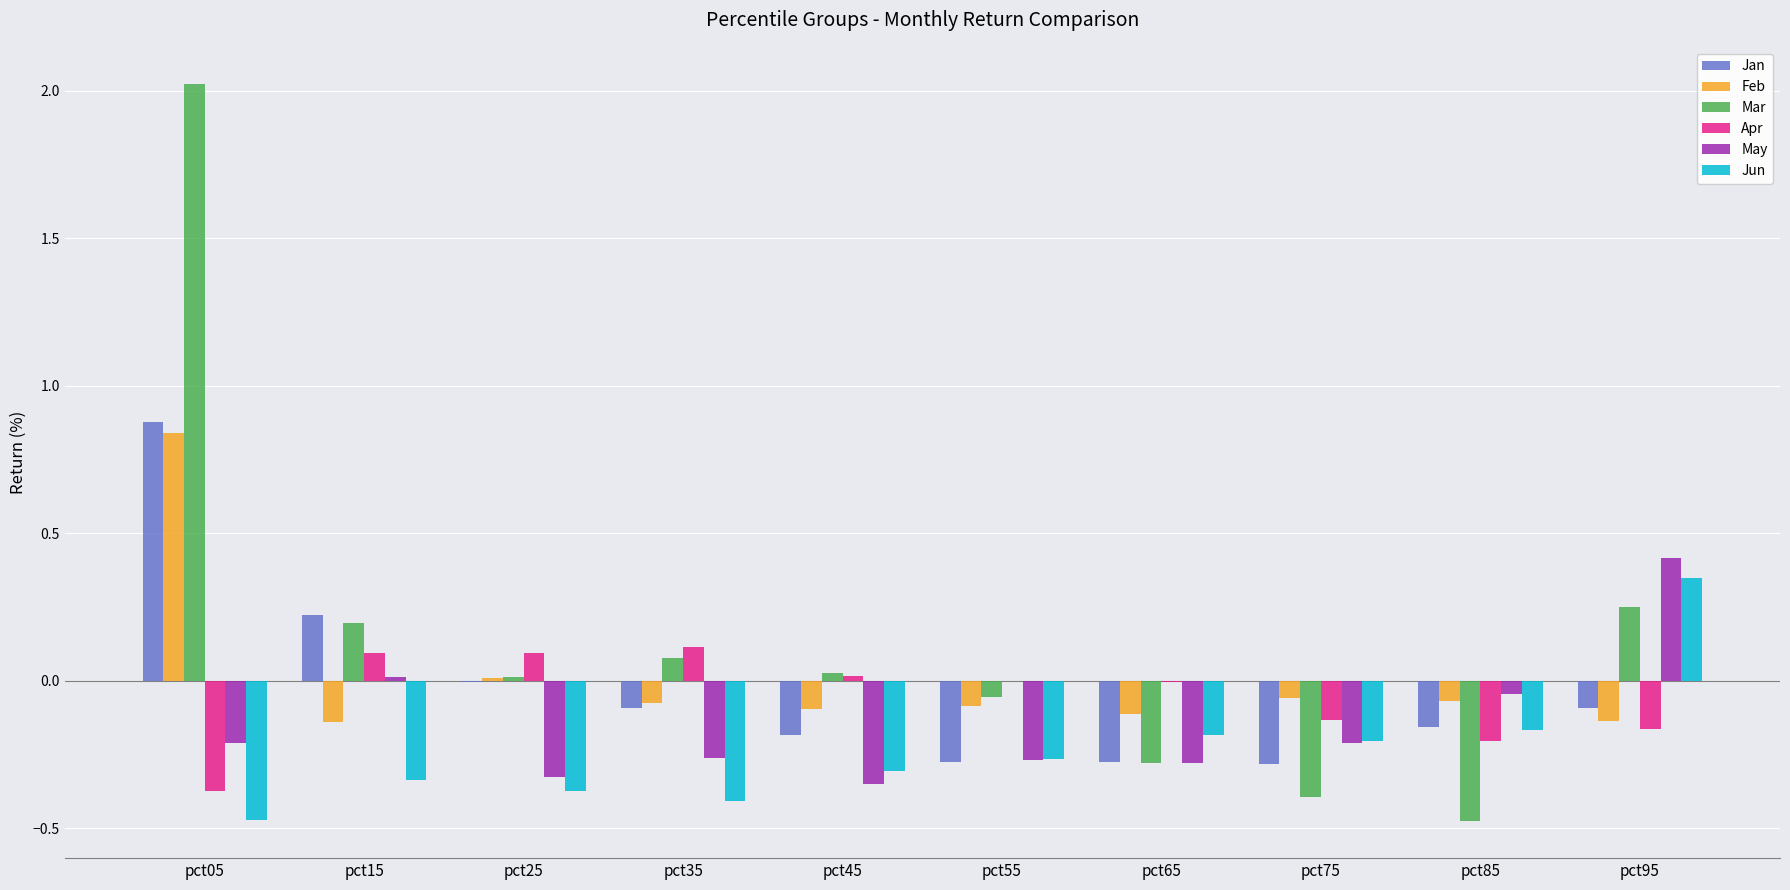

What is the sum of all Mar values?

1.4